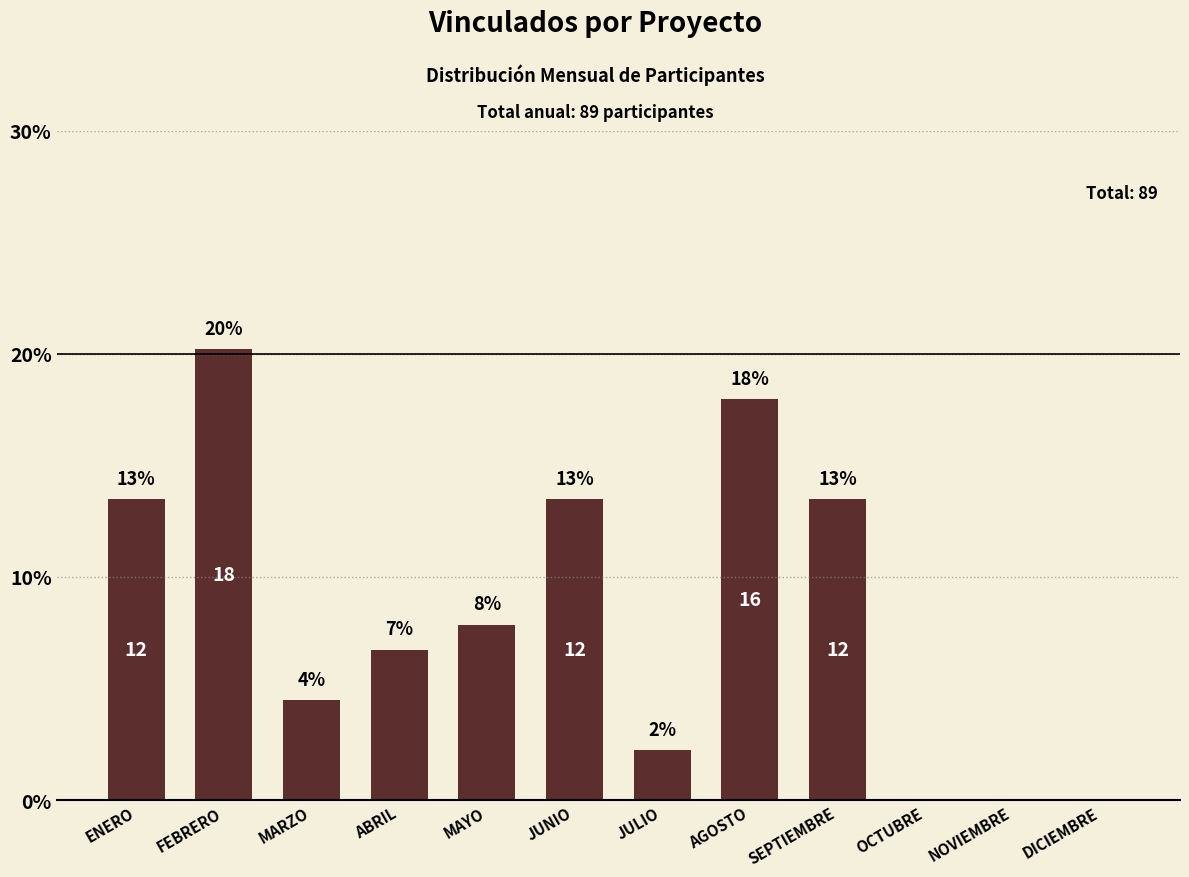

At which label is the value closest to 10?

MAYO